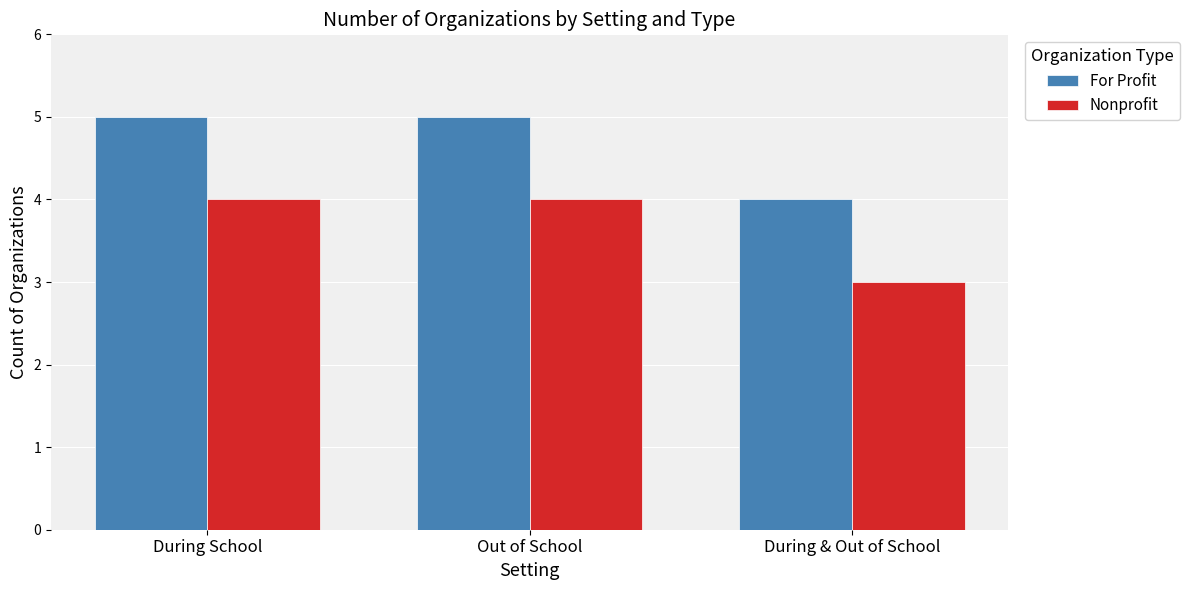

List the series in order of their overall mean, lowest first.

Nonprofit, For Profit